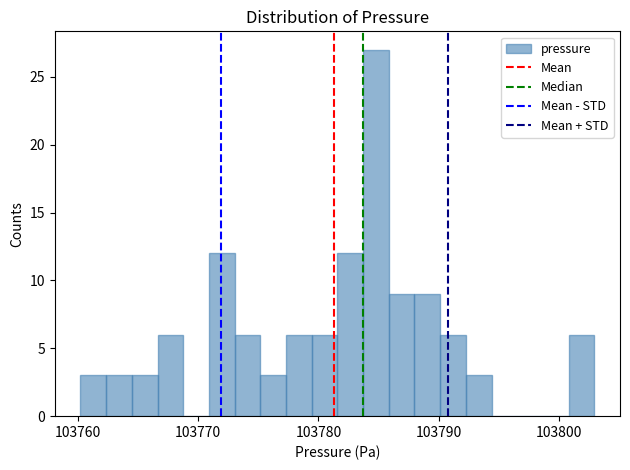

Read against the x-axis, roughly where is the centre of the tallest bar?

103785